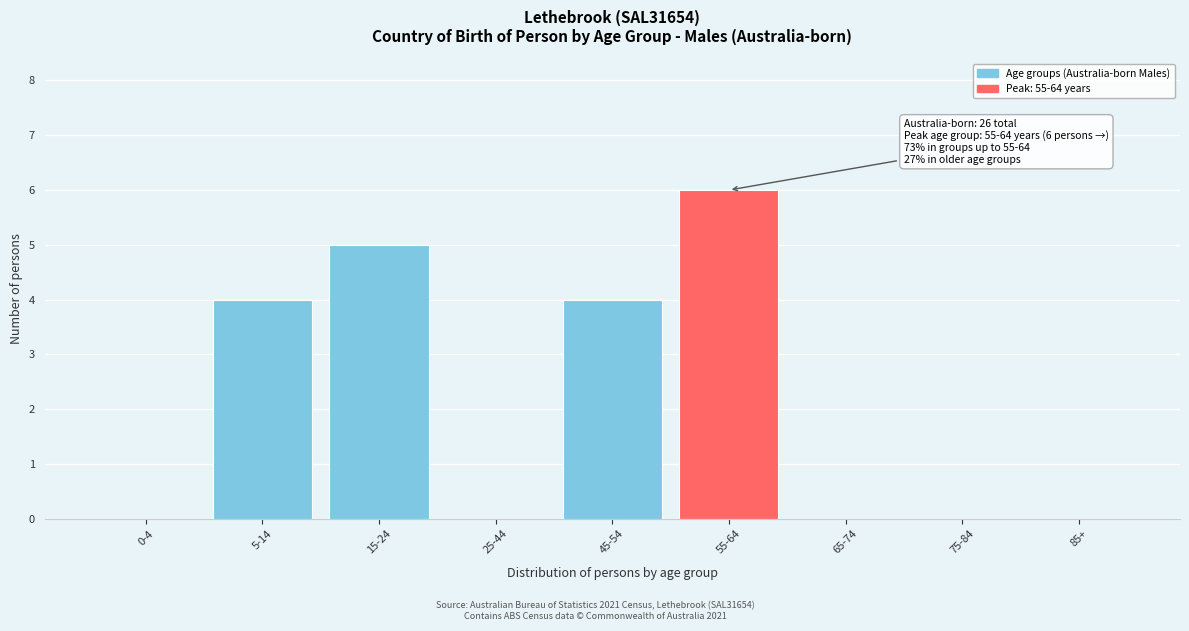

Reading left to right, transcribe all the data shown in this chart.

0-4=0	5-14=4	15-24=5	25-44=0	45-54=4	55-64=6	65-74=0	75-84=0	85+=0